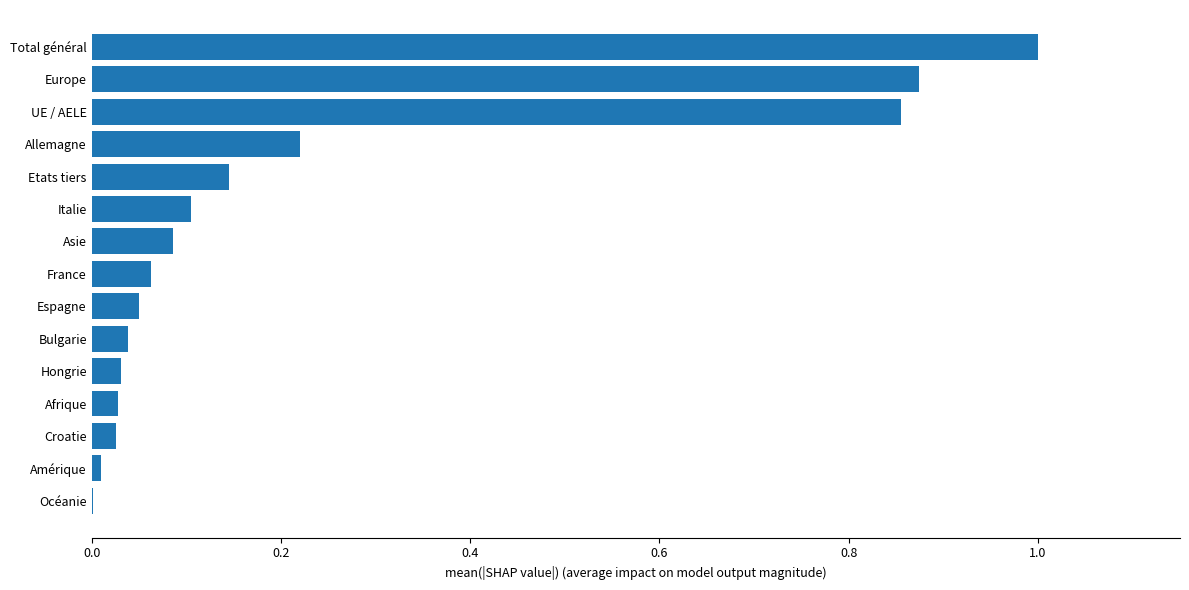

Is it true that the value at Hongrie is 0.0?

True